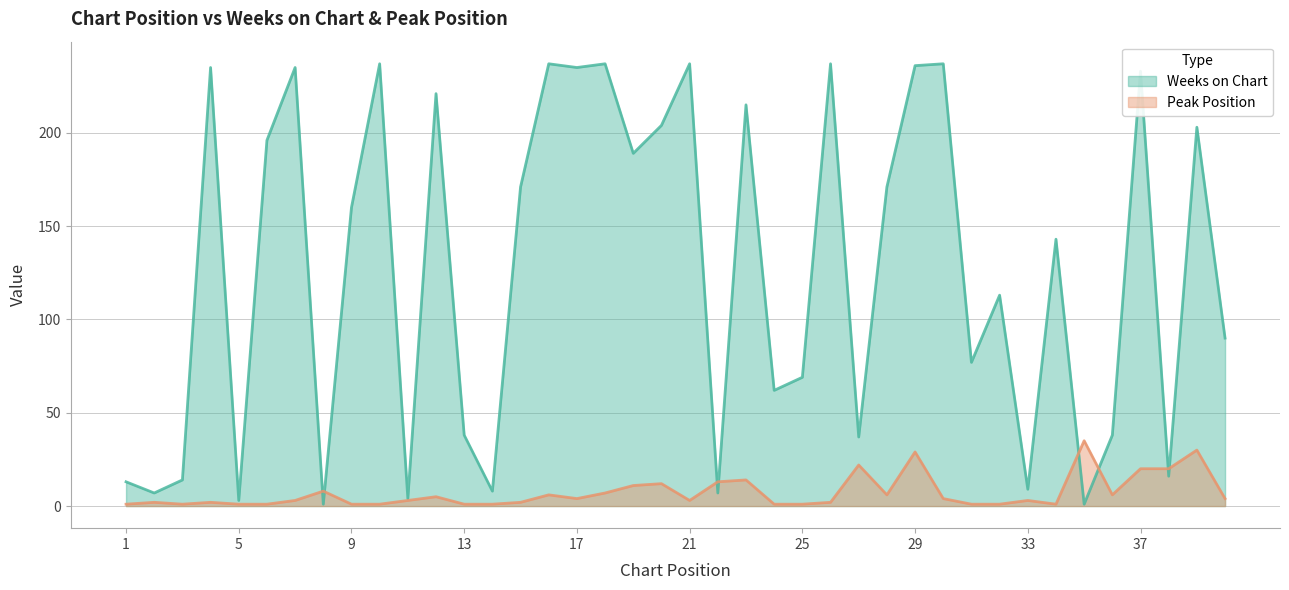

Is the value of Weeks on Chart at 9 greater than the value of Peak Position at 38?

Yes